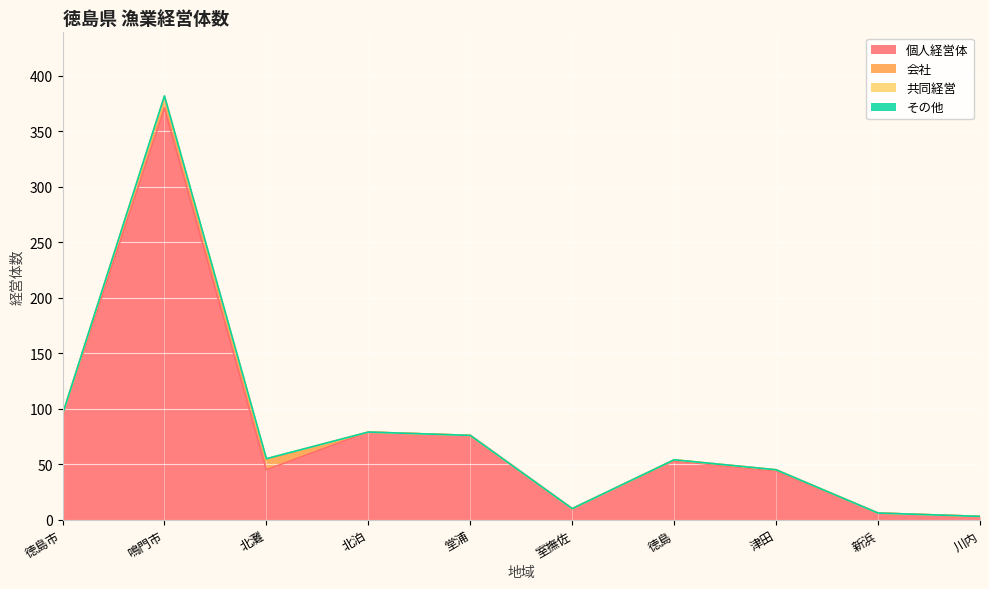

Rank the series by their maximum value, from highest to lowest.

個人経営体, 会社, 共同経営, その他